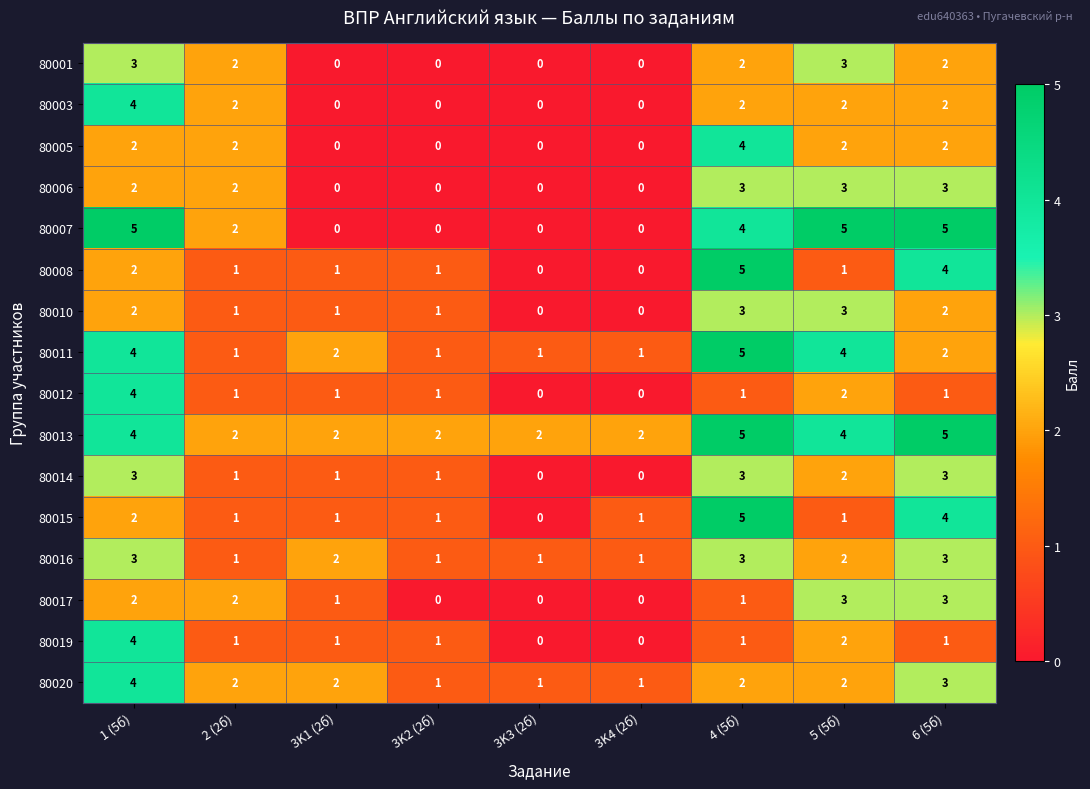

At how many categories does at least one series exceed 3?

4